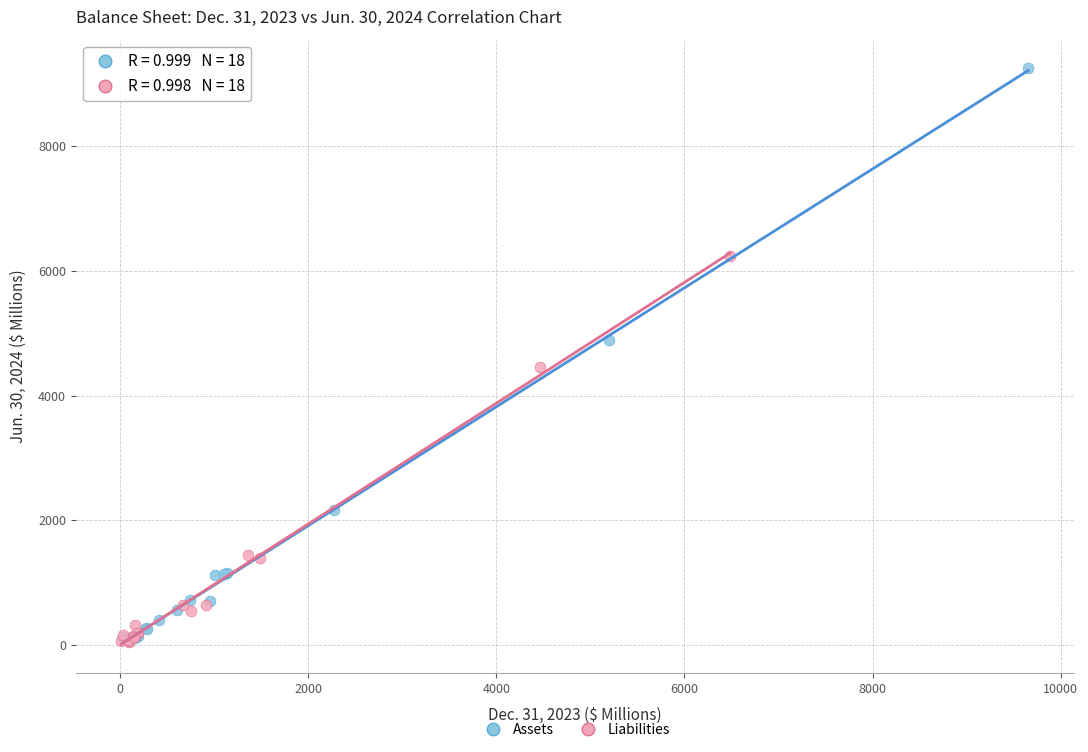

Which series has the widest spread of Y values?

Assets